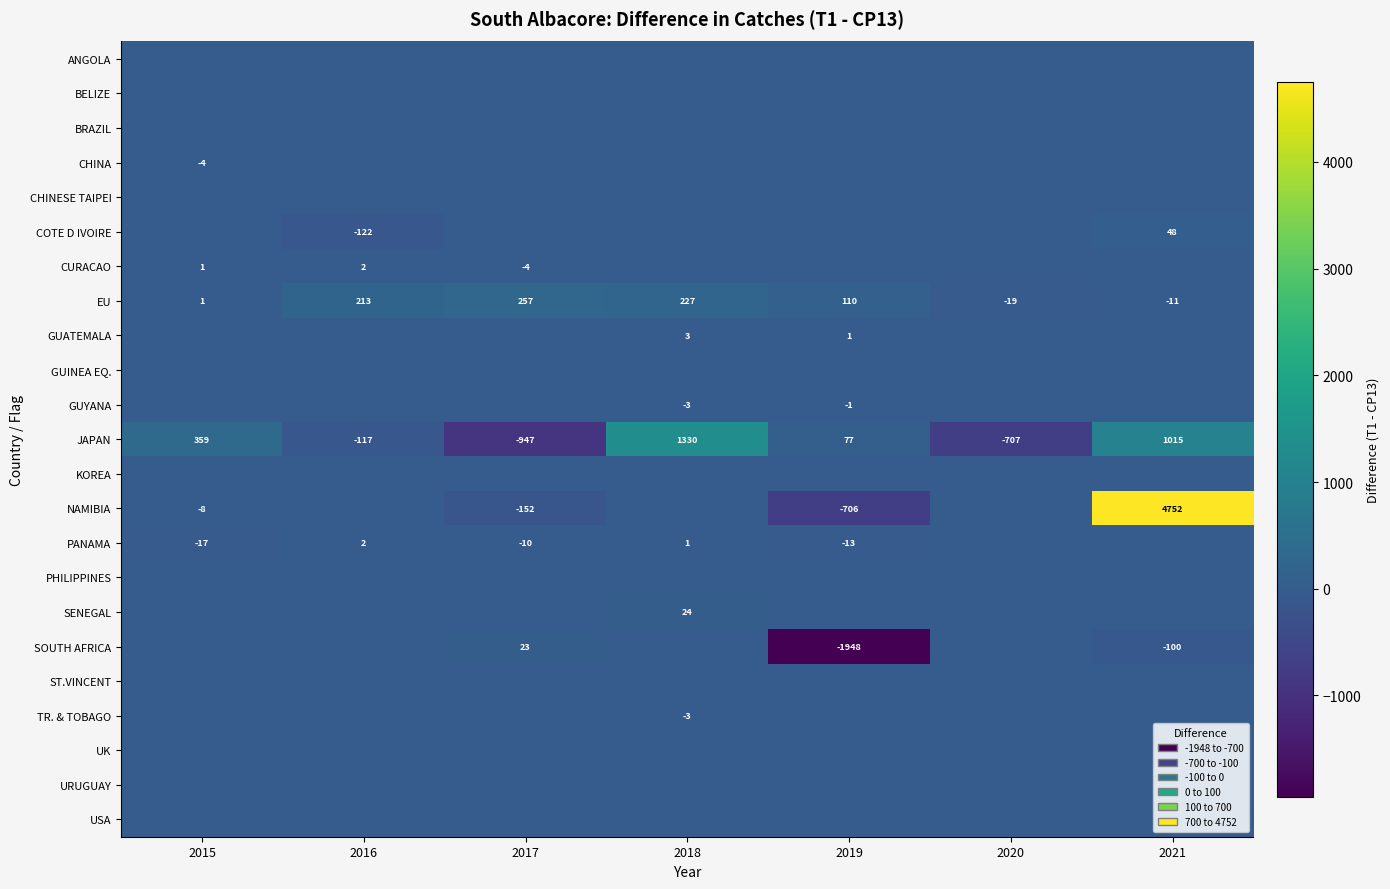

Which has a higher value, 2018 or 2016?

2018